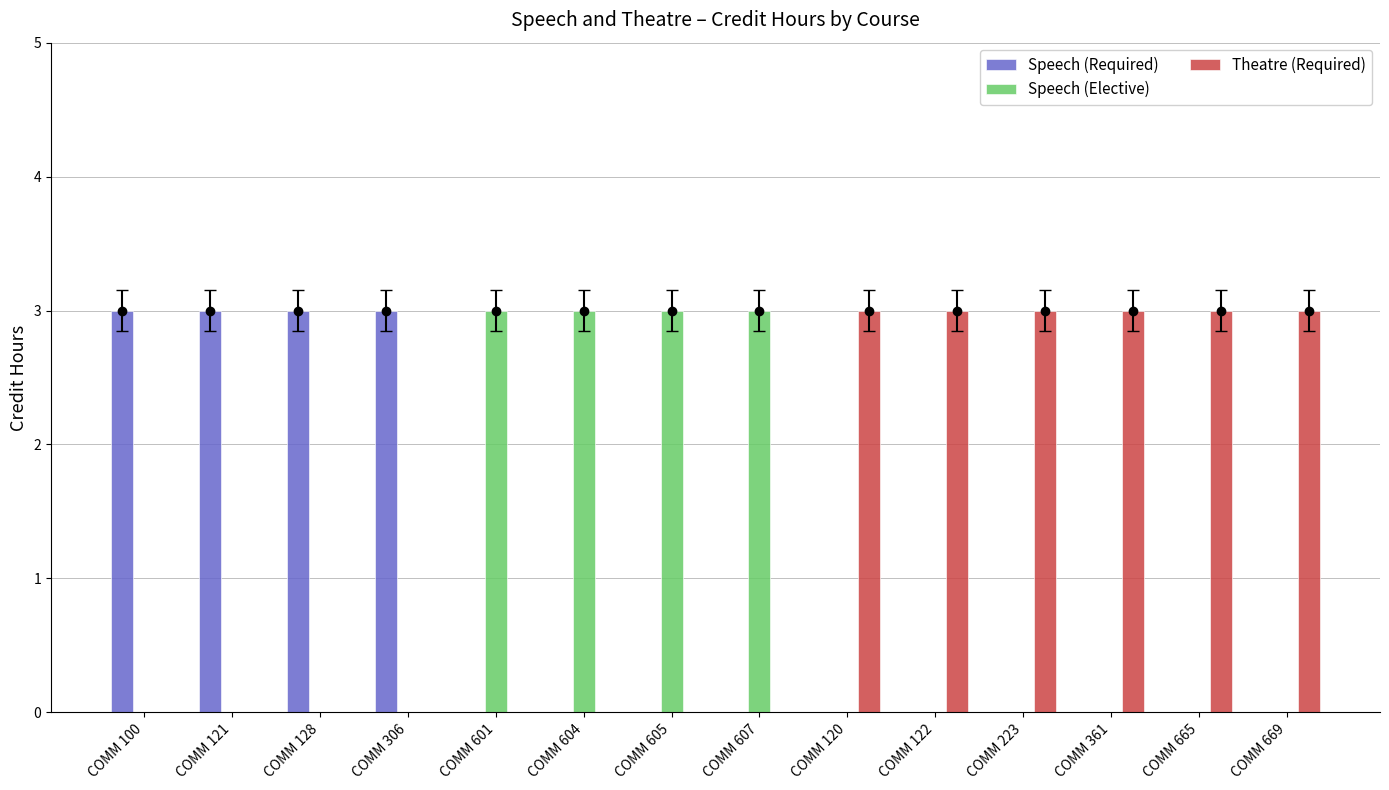

What are all the series names shown in the legend?

Speech (Required), Speech (Elective), Theatre (Required)